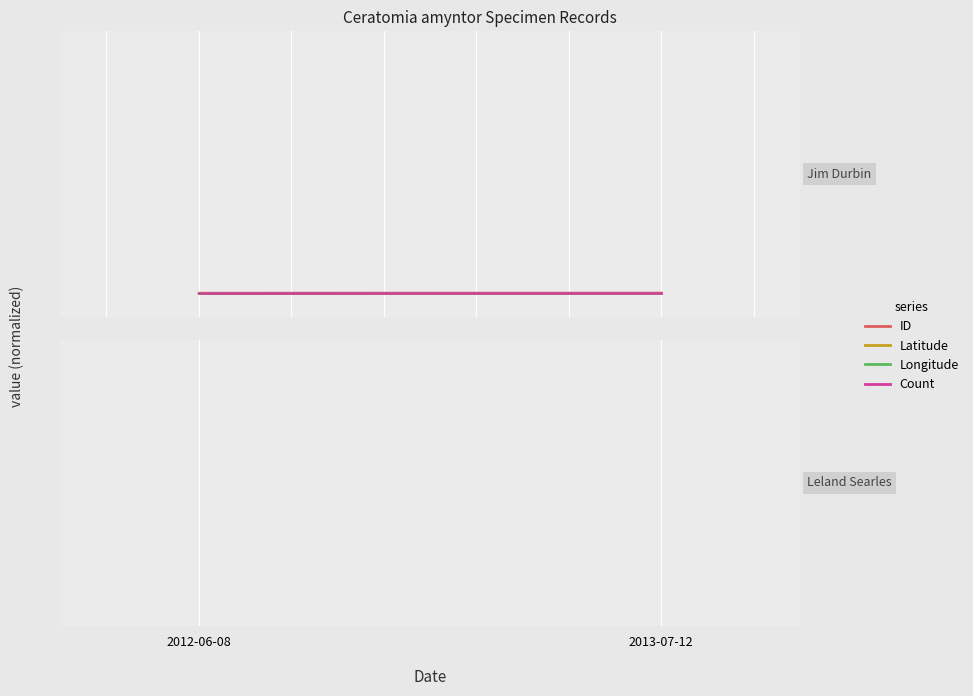

Is it true that ID equals 0.0 at 2012-06-08?

False